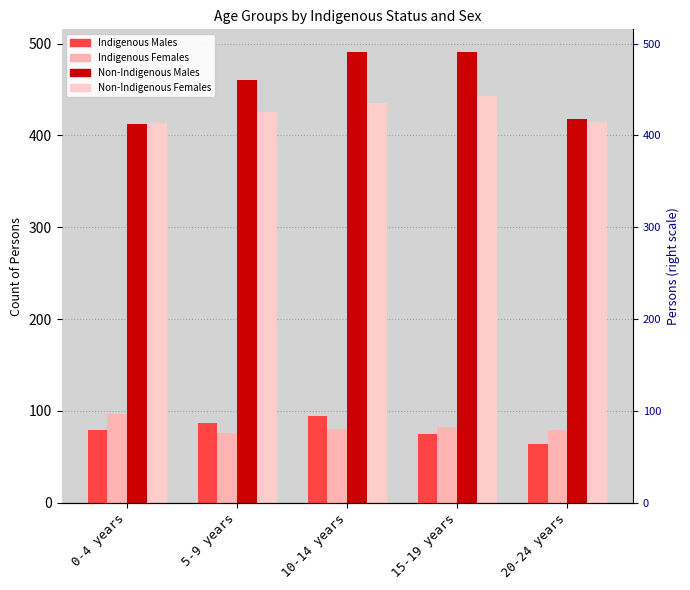

Where does the Indigenous Males series first go above 79?

5-9 years